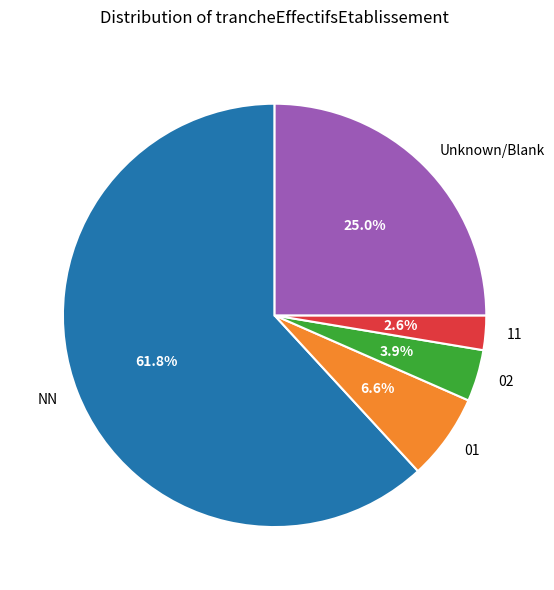

Which slice is the largest?

NN